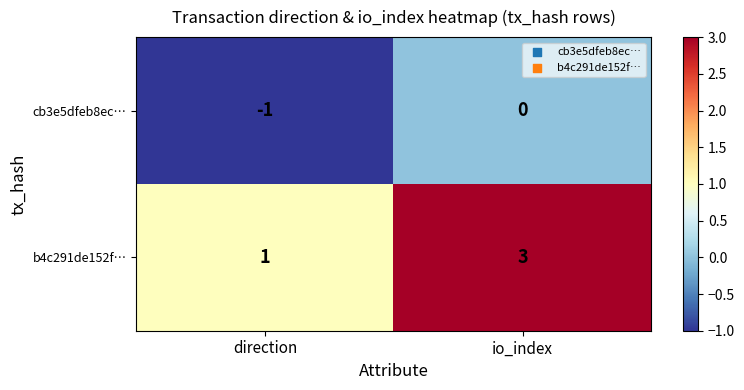

At io_index, list the series in order from largest to smallest.

b4c291de152f…, cb3e5dfeb8ec…